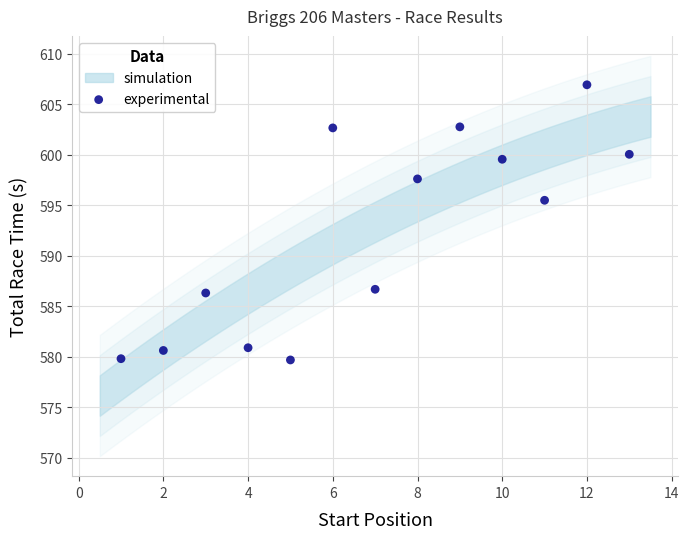

What is the range of X values (max minus min)?

12.0